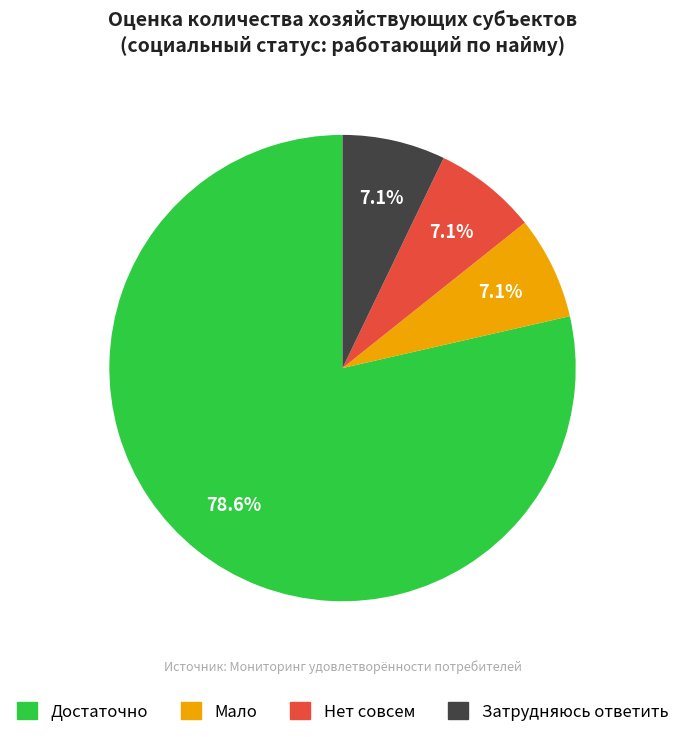

Which slice is the largest?

Достаточно